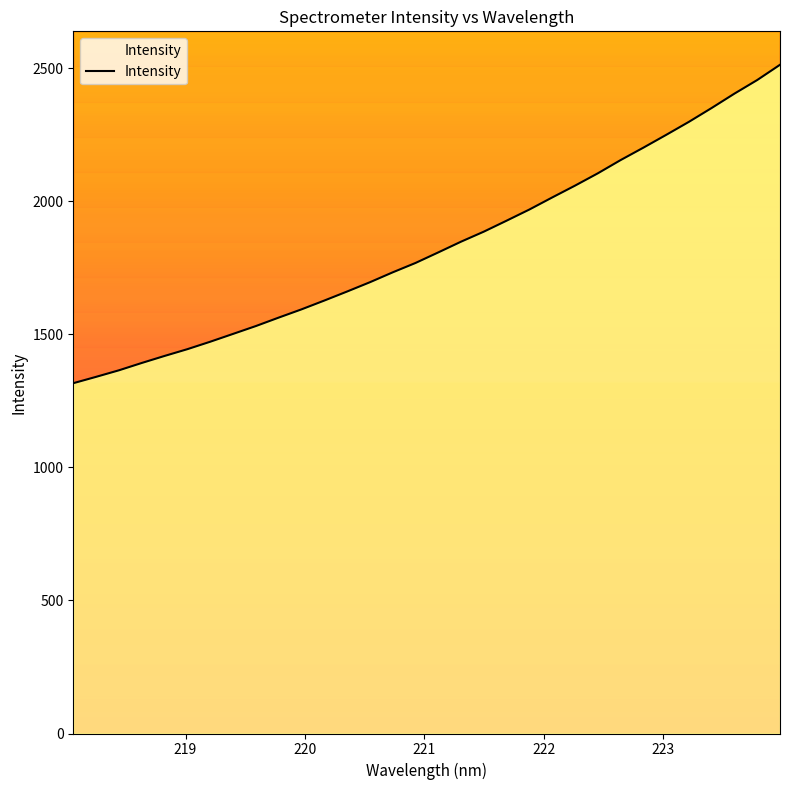

True or false: there are more than 0 points higher than both neighbors.

False